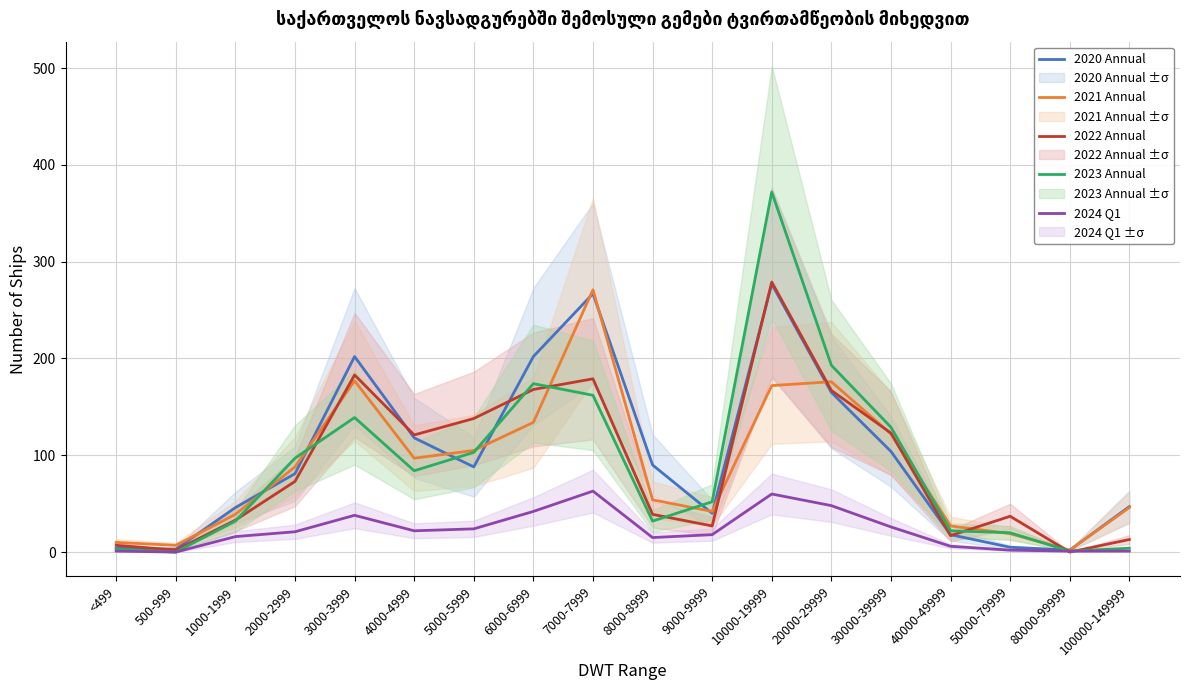

What is the total value across all series at 50000-79999?

83